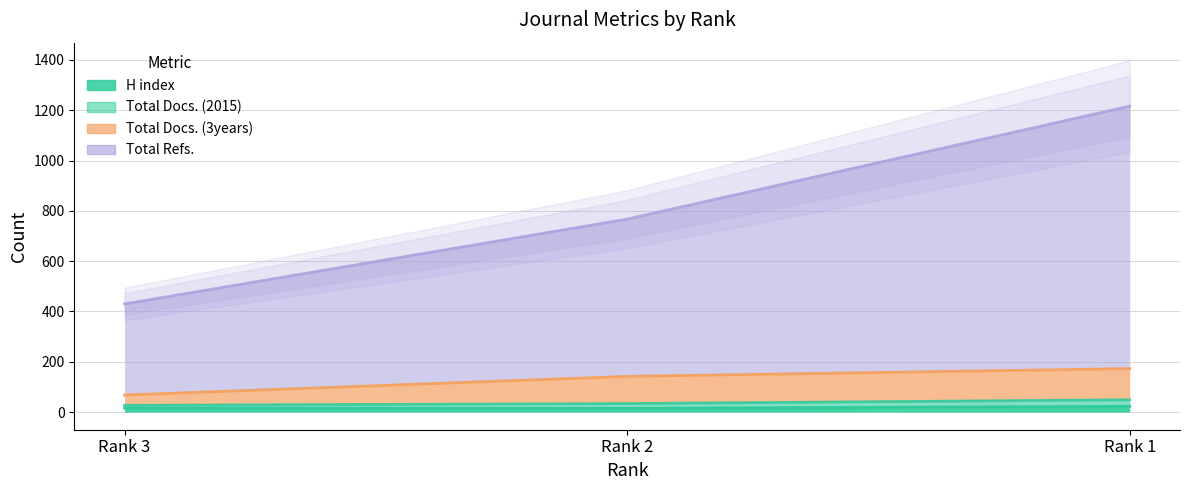

The value of Total Docs. (3years) at Rank 2 is 142. True or false?

True